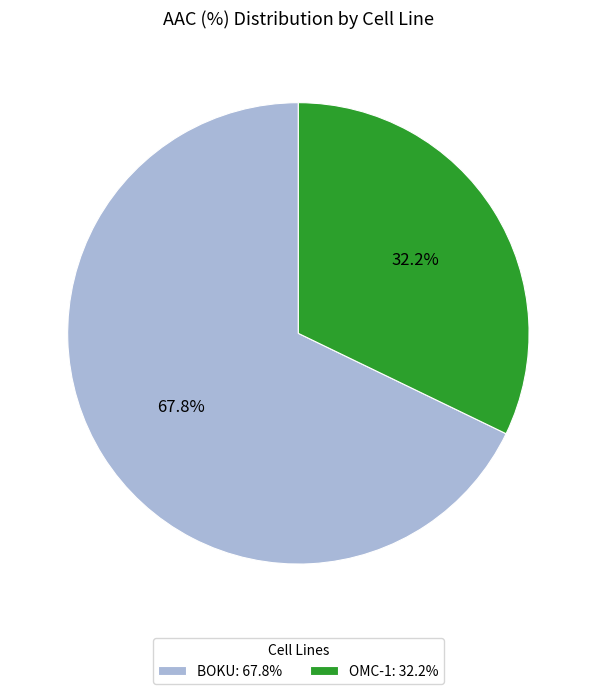

The BOKU slice represents 68% of the pie. True or false?

True